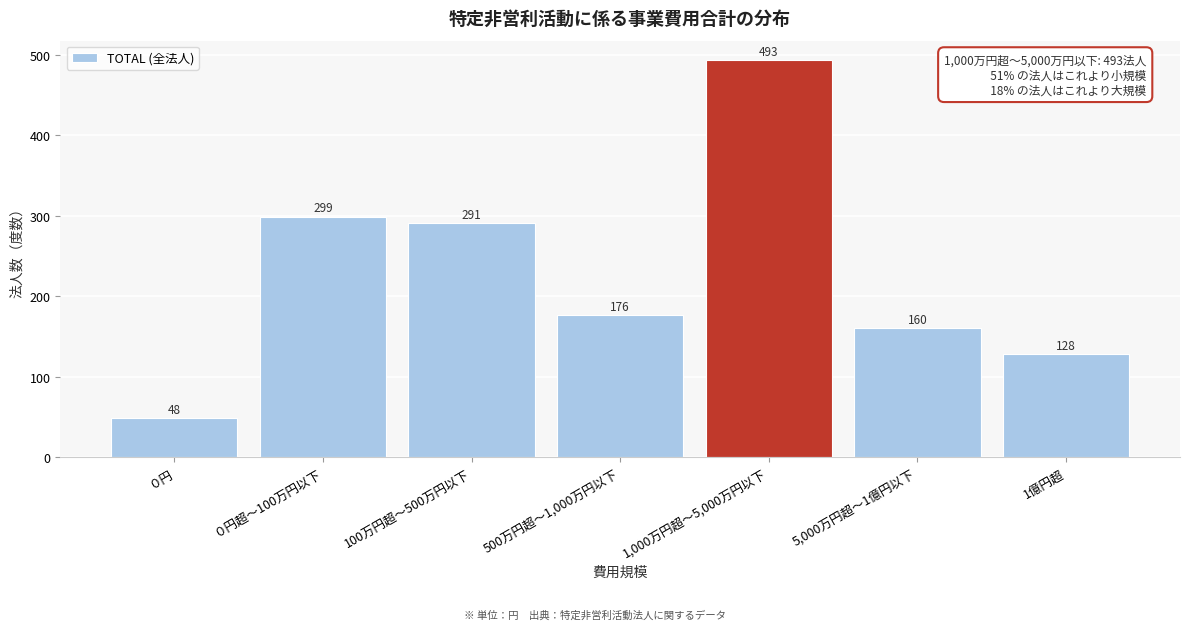

Reading left to right, what are all the values shown in this chart?

０円=48	０円超～100万円以下=299	100万円超～500万円以下=291	500万円超～1,000万円以下=176	1,000万円超～5,000万円以下=493	5,000万円超～1億円以下=160	1億円超=128